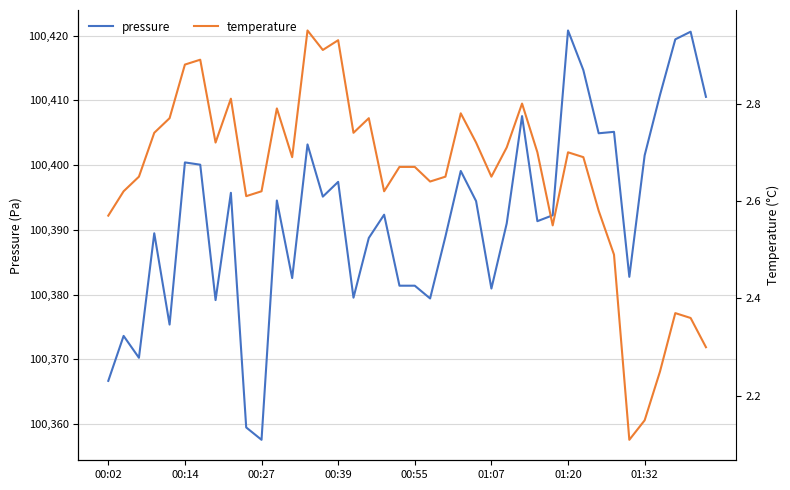

The value of pressure at 00:02 is 100366.7. True or false?

True